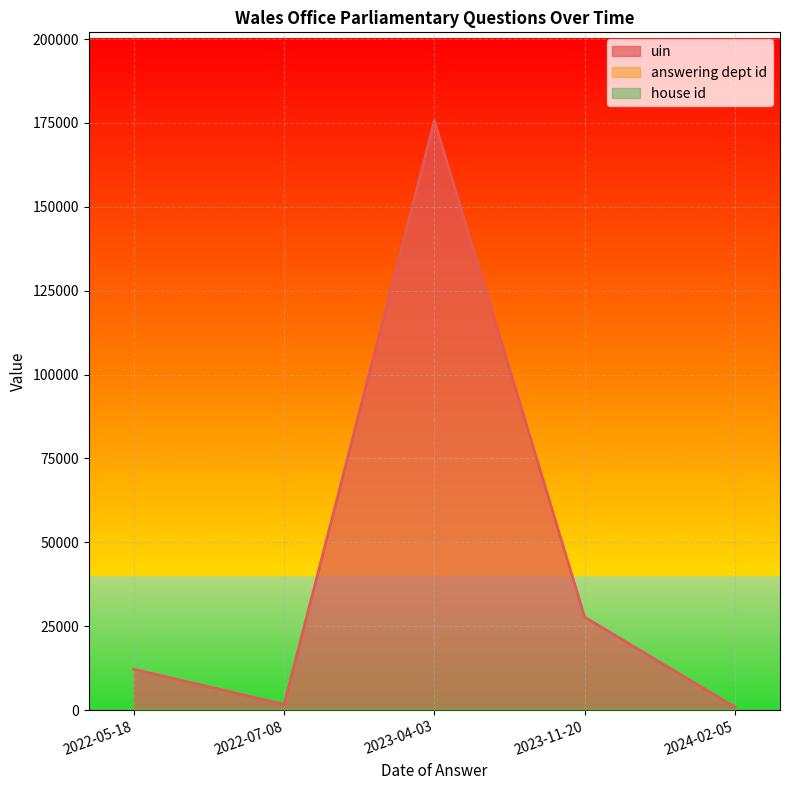

What are all the series names shown in the legend?

uin, answering dept id, house id